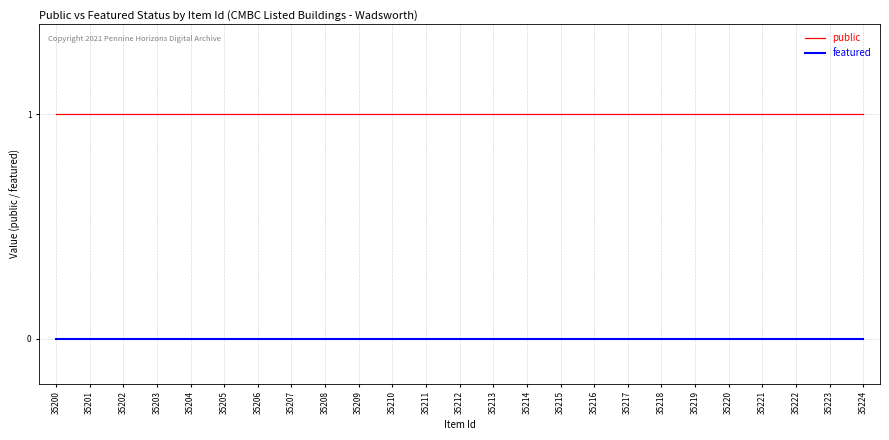

Does the chart display data point markers on the line(s)?

No